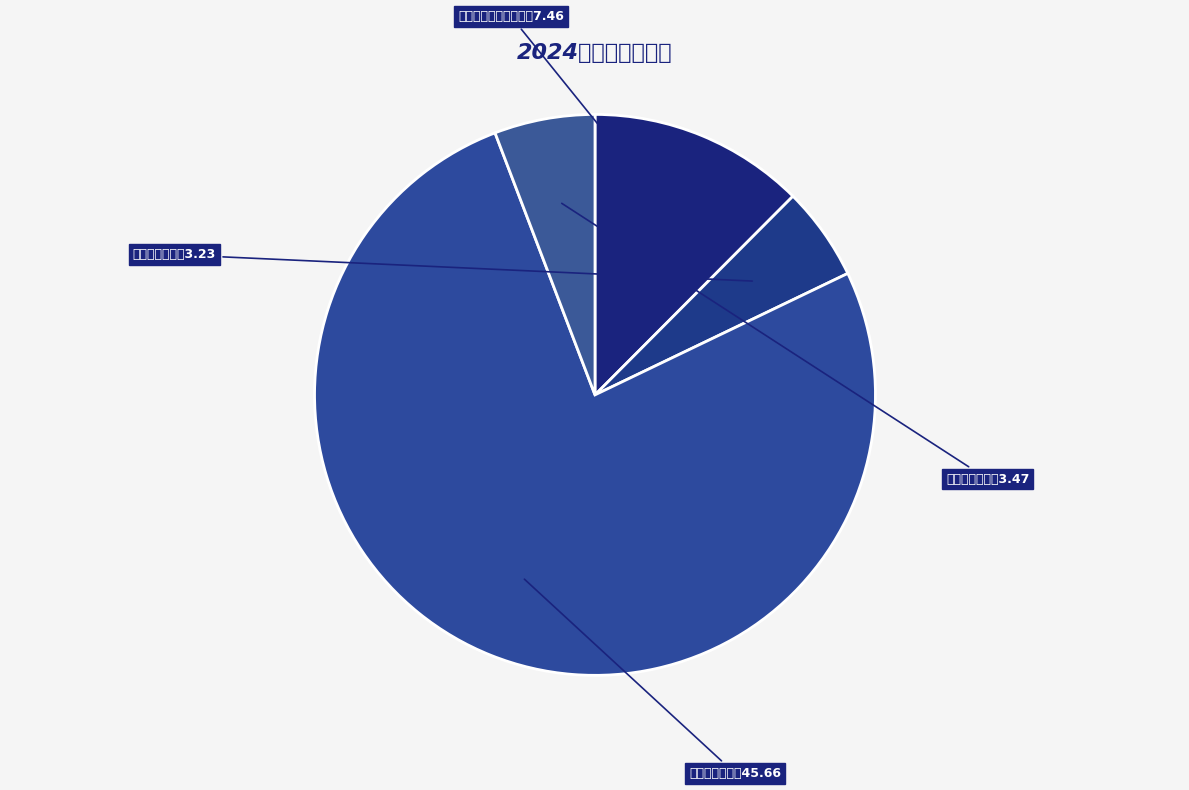

How many slices are in this pie chart?

4